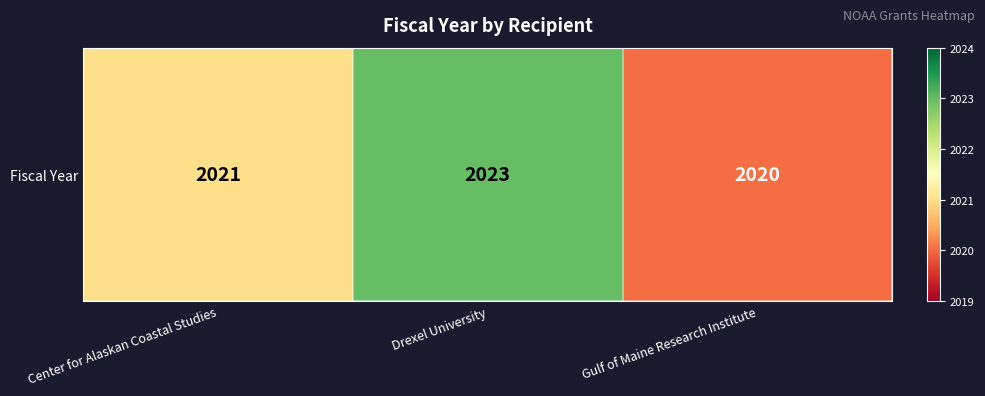

Count the number of values greater than 2021.

1